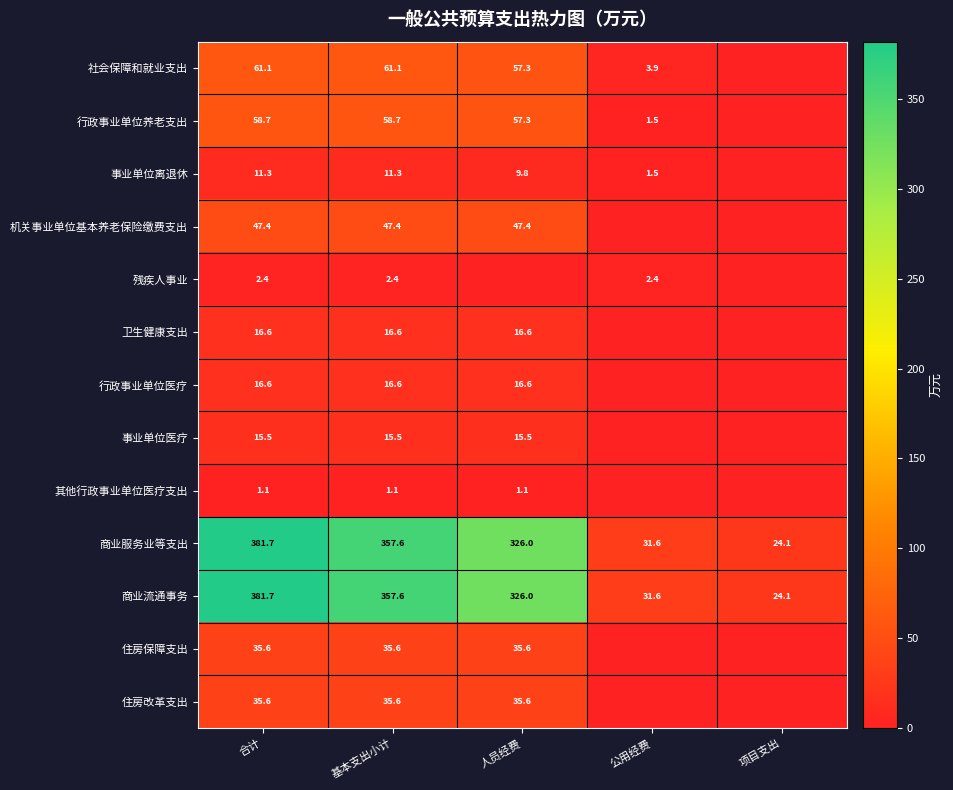

At which label does 商业服务业等支出 reach its peak?

合计